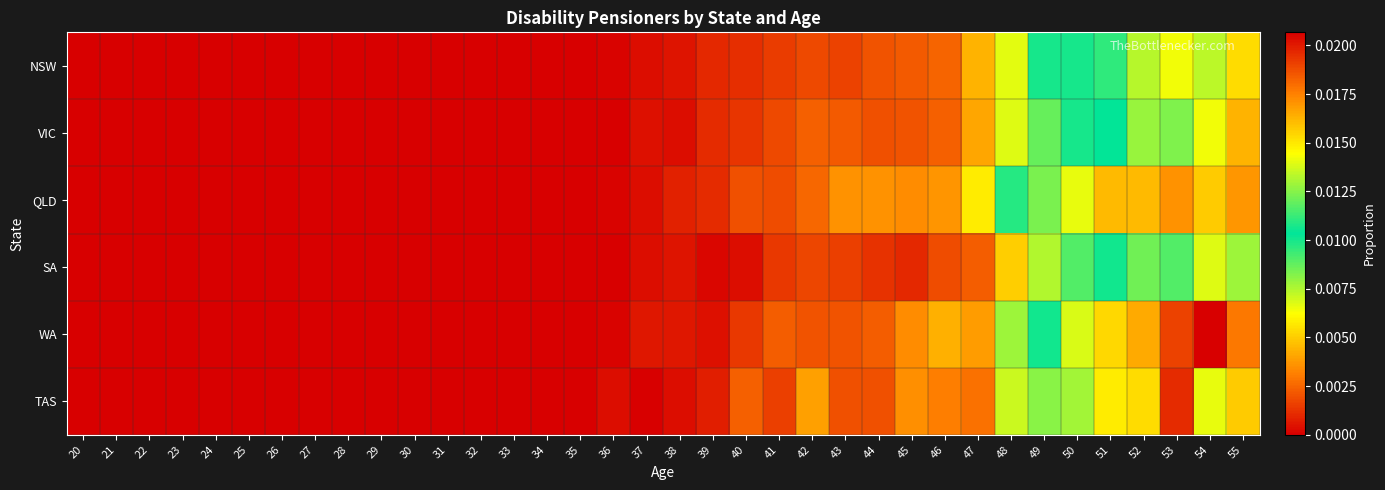

At which category does the chart reach its minimum across all series?

20